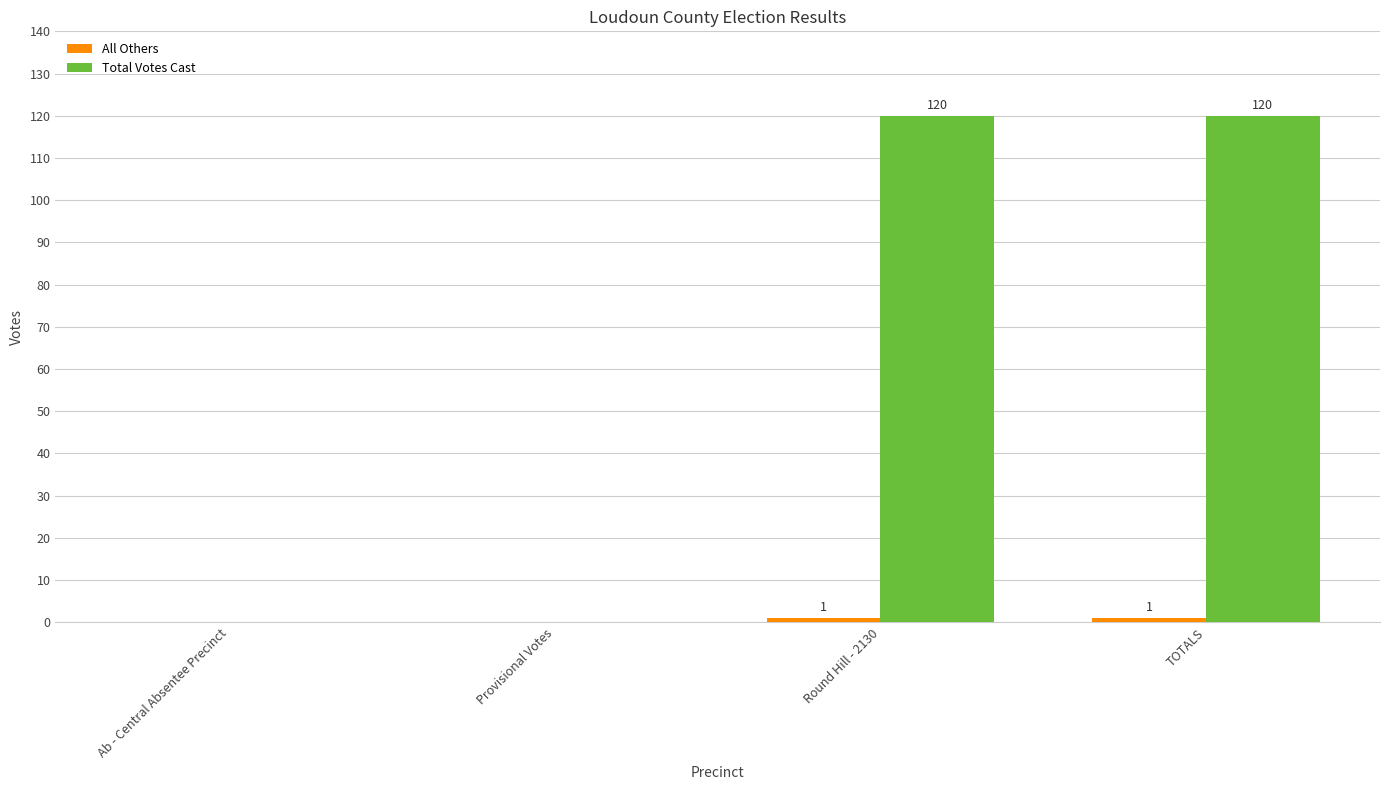

How many Total Votes Cast values are between 0 and 120?

4